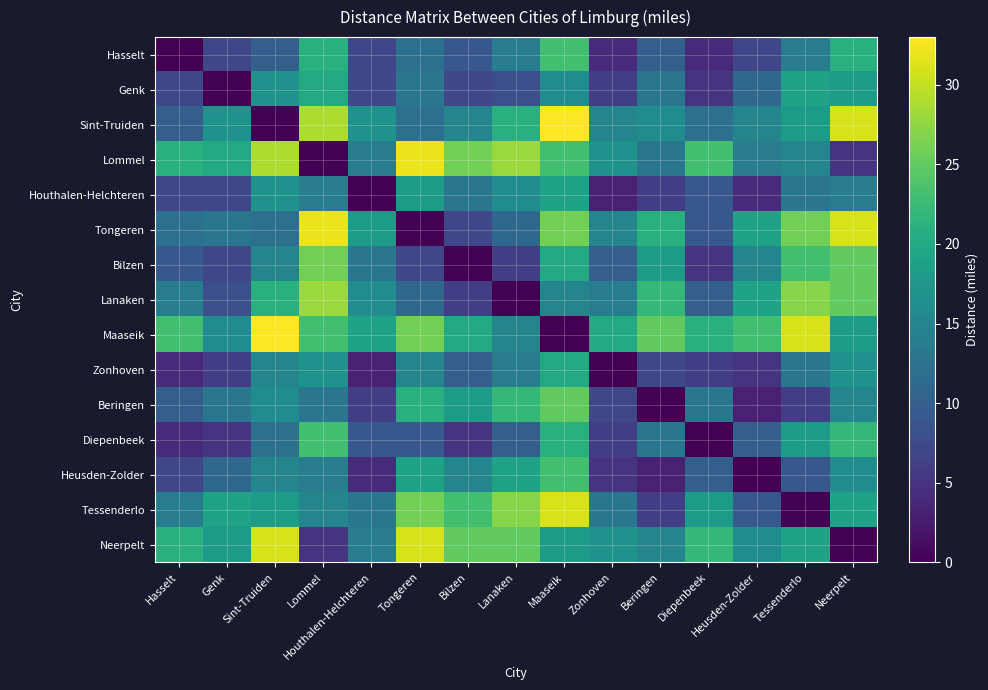

How many positive values does the Lanaken series have?

14